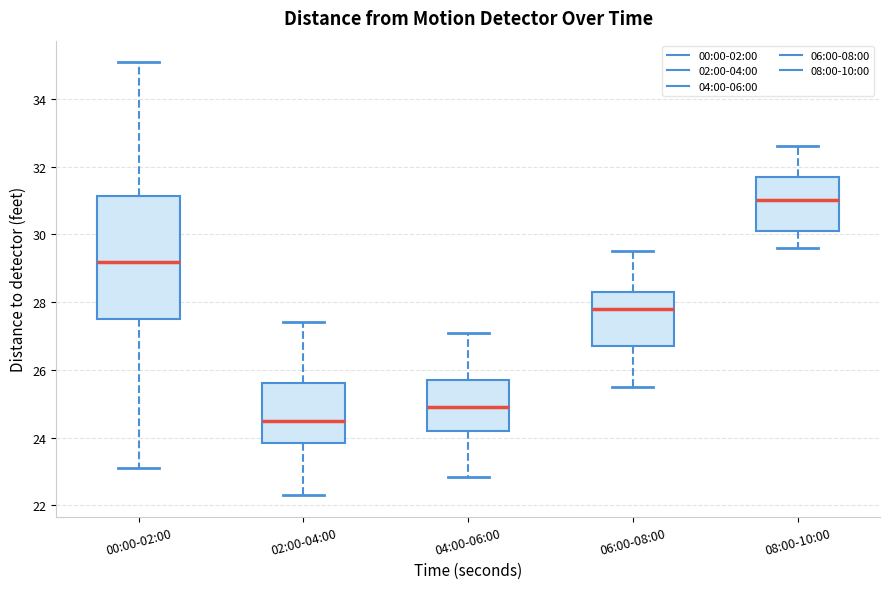

Reading left to right, transcribe this box plot: for each box, give where its median line is, the range the box spans, and where its two whiskers end, as read against the y-axis. The values are not printed on the chart, so give them approximately, as read against the axis.

00:00-02:00: median 29.2, box 27.6 to 31.2, whiskers 23.2 to 35.0
02:00-04:00: median 24.6, box 23.8 to 25.6, whiskers 22.4 to 27.4
04:00-06:00: median 25.0, box 24.2 to 25.8, whiskers 22.8 to 27.2
06:00-08:00: median 27.8, box 26.8 to 28.4, whiskers 25.6 to 29.6
08:00-10:00: median 31.0, box 30.2 to 31.8, whiskers 29.6 to 32.6